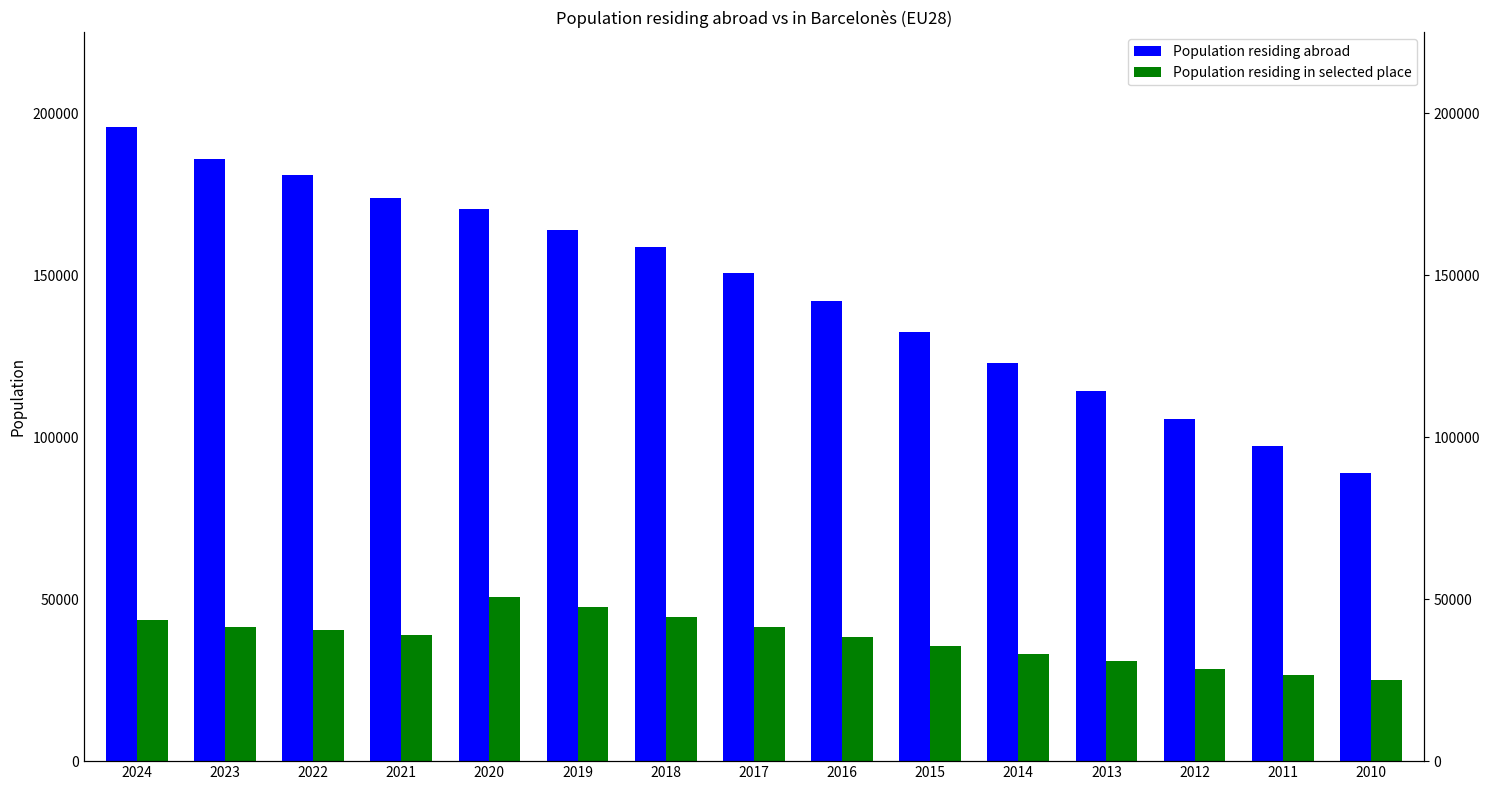

Between 2011 and 2013, which is larger?

2013